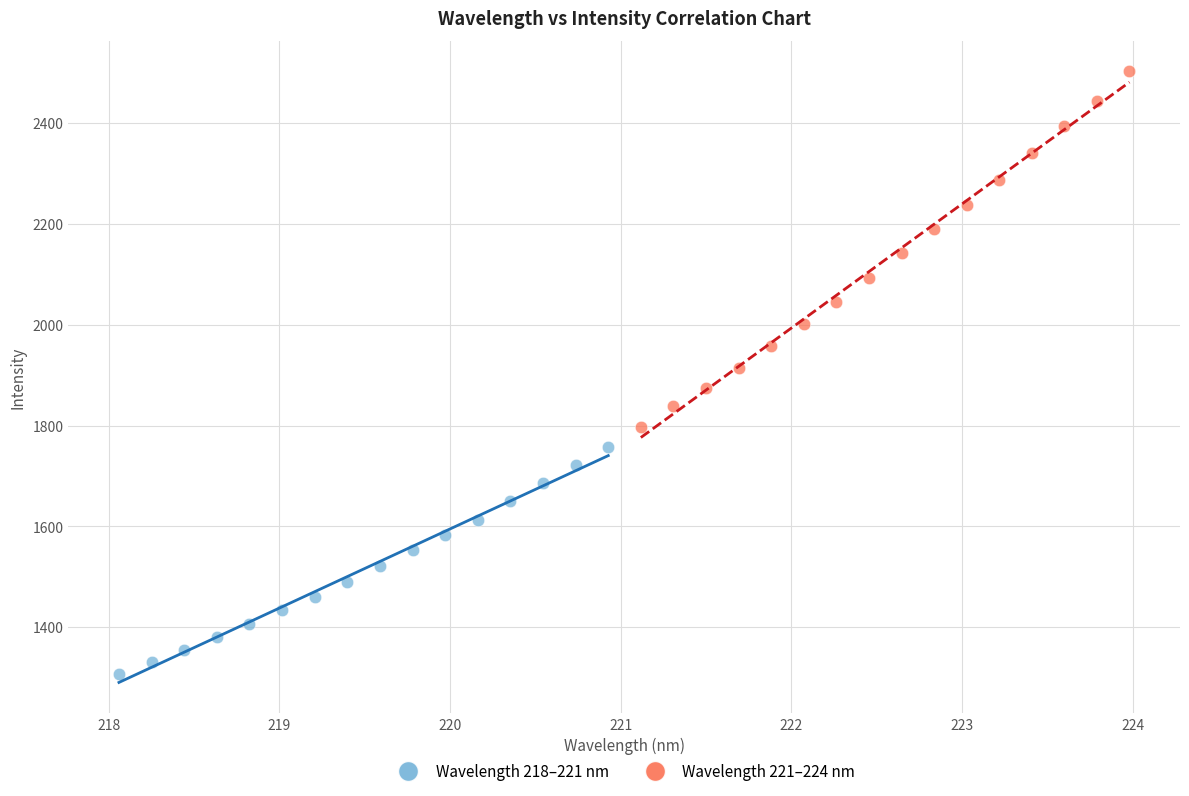

Which series has the largest Y range (max minus min)?

Wavelength 221–224 nm